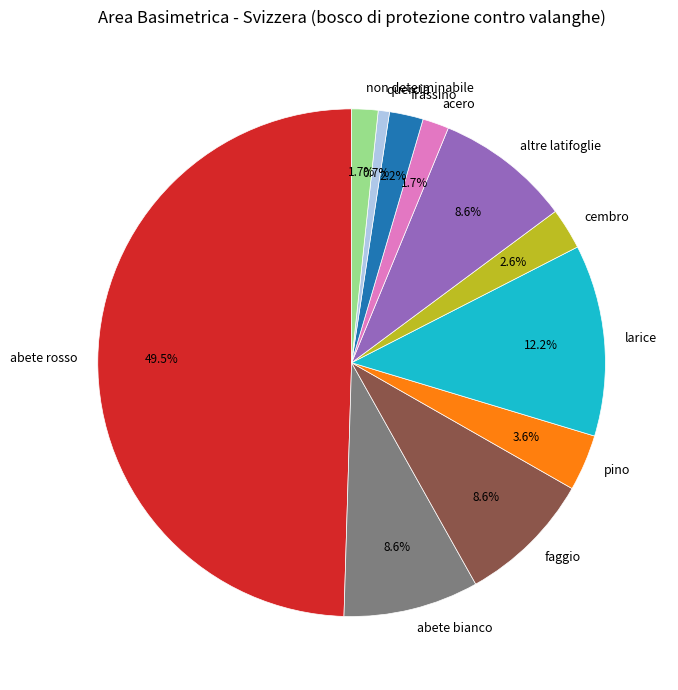

What percentage is the altre latifoglie slice, to the nearest percent?

9%